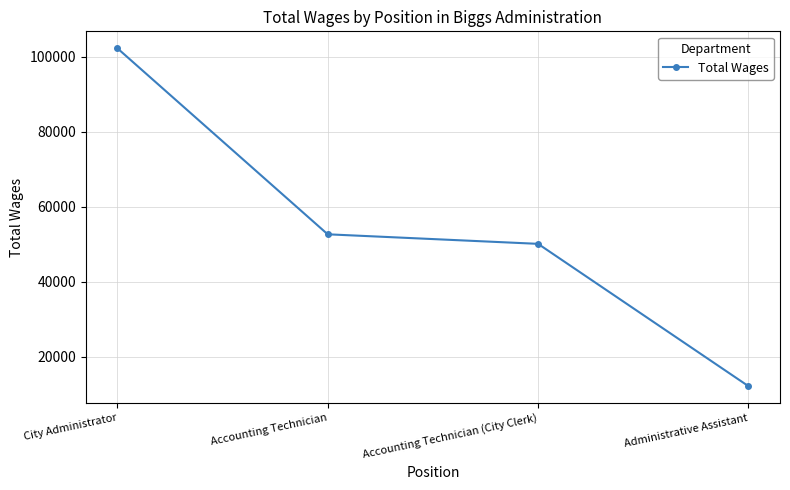

Is it true that the value at Administrative Assistant is 4227?

False